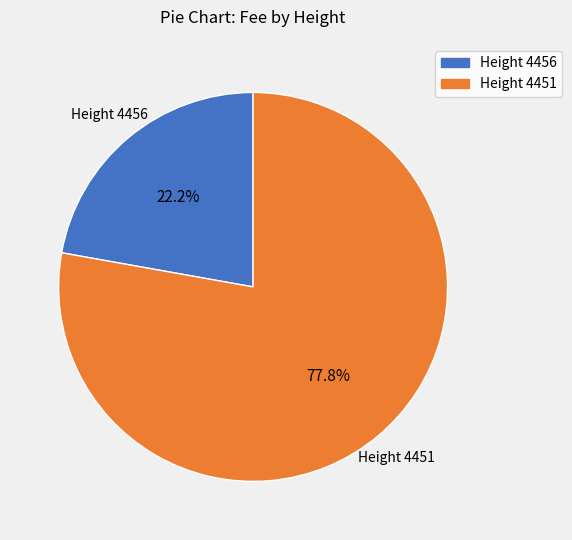

Rank the categories by value from lowest to highest.

Height 4456, Height 4451